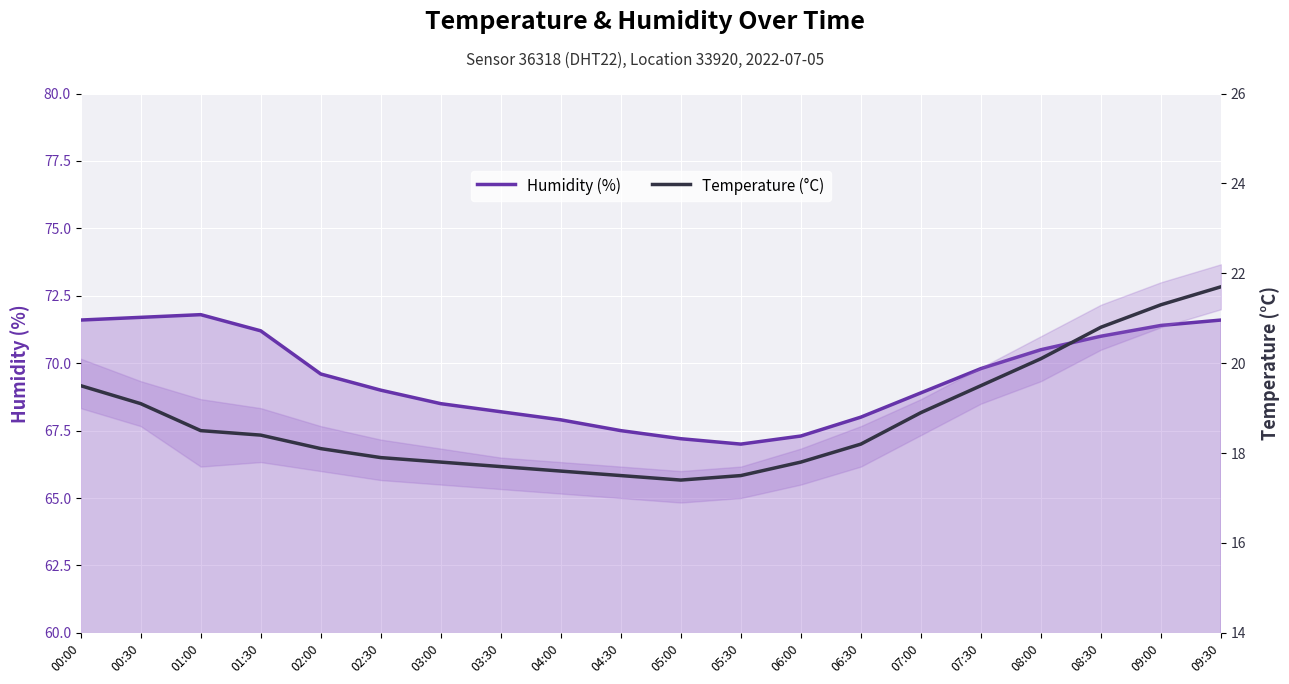

What is the maximum value for Humidity (%)?

71.8